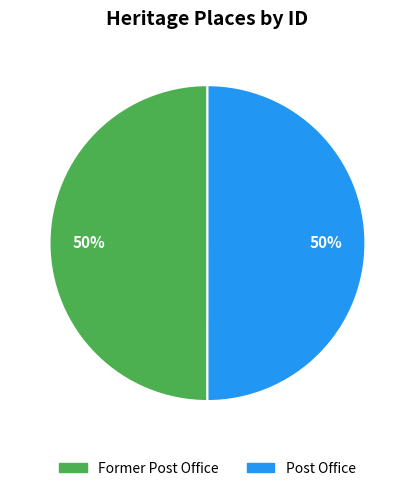

Is it true that Post Office is 38% of the pie?

False